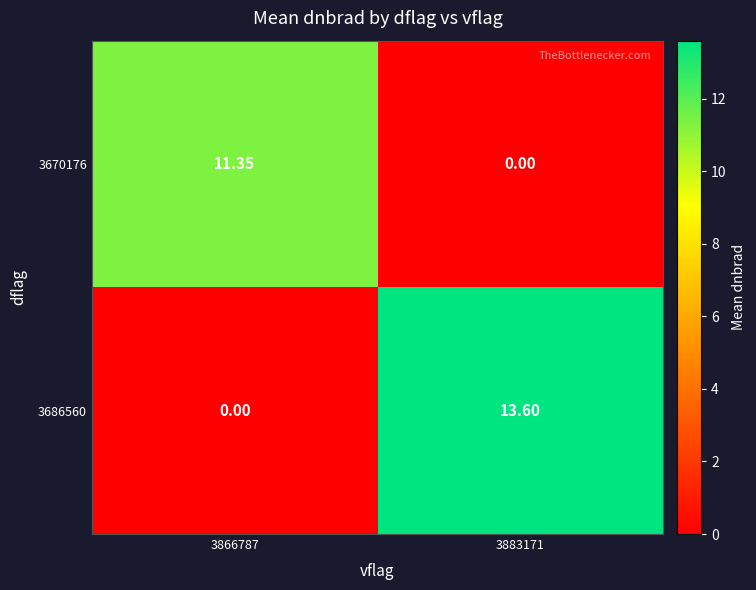

Which series has the largest range (max minus min)?

3686560